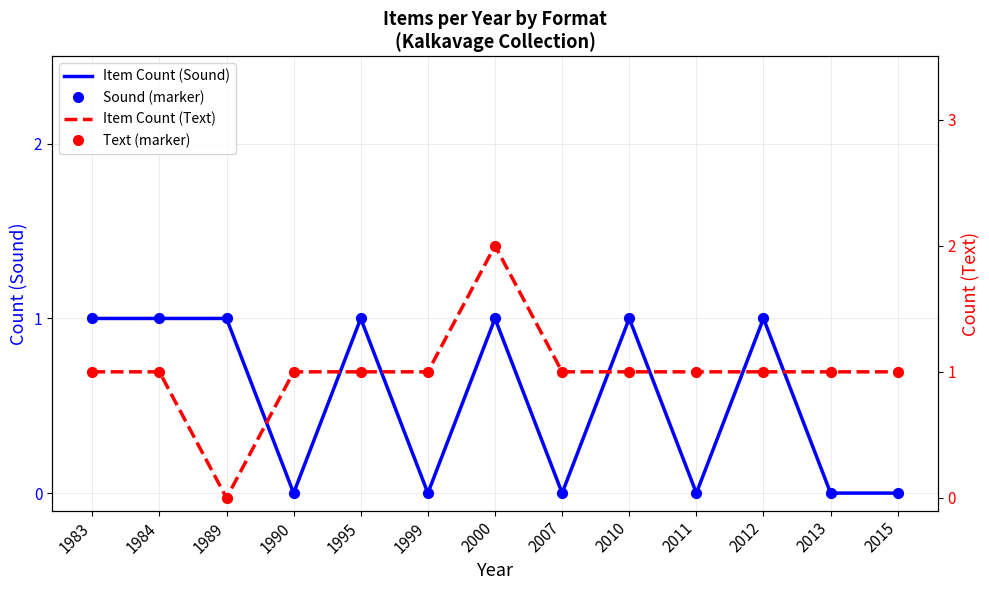

Which series reaches the maximum Y coordinate?

Item Count (Text)